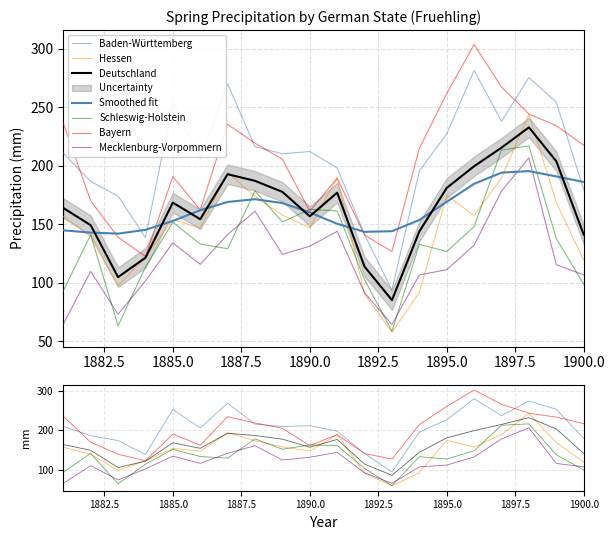

True or false: Baden-Württemberg has a value of 281.3 at 1896.

True